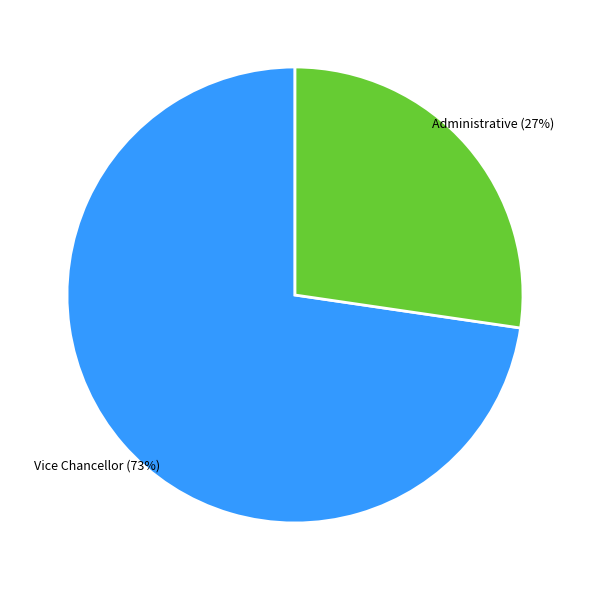

Is there any slice that represents more than half of the pie?

Yes